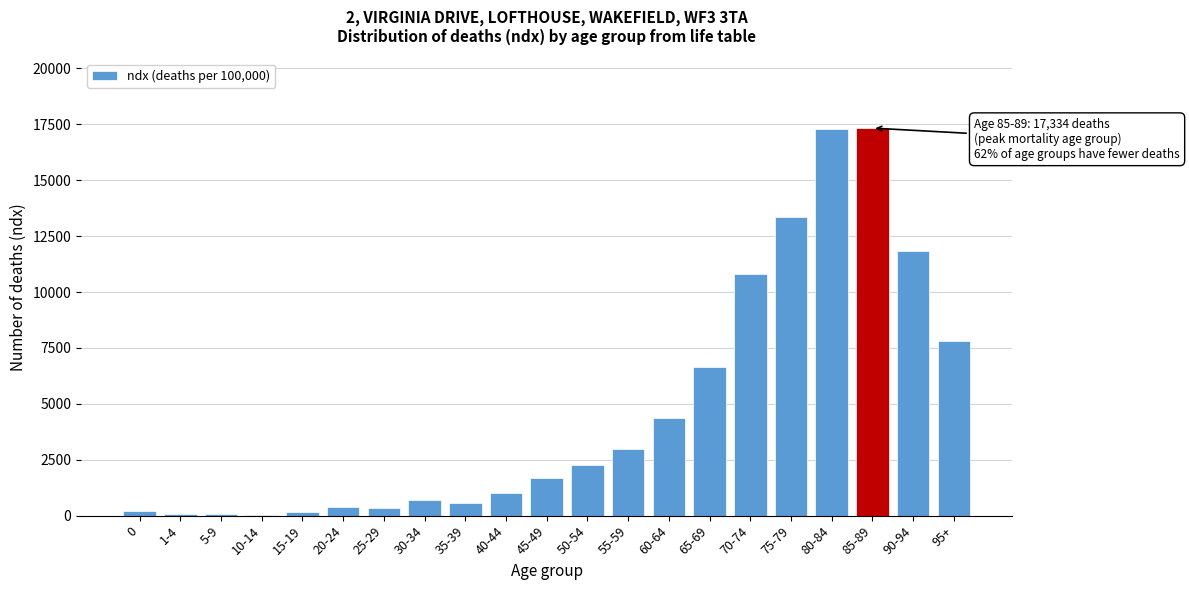

At which label is the value closest to 8689?

95+